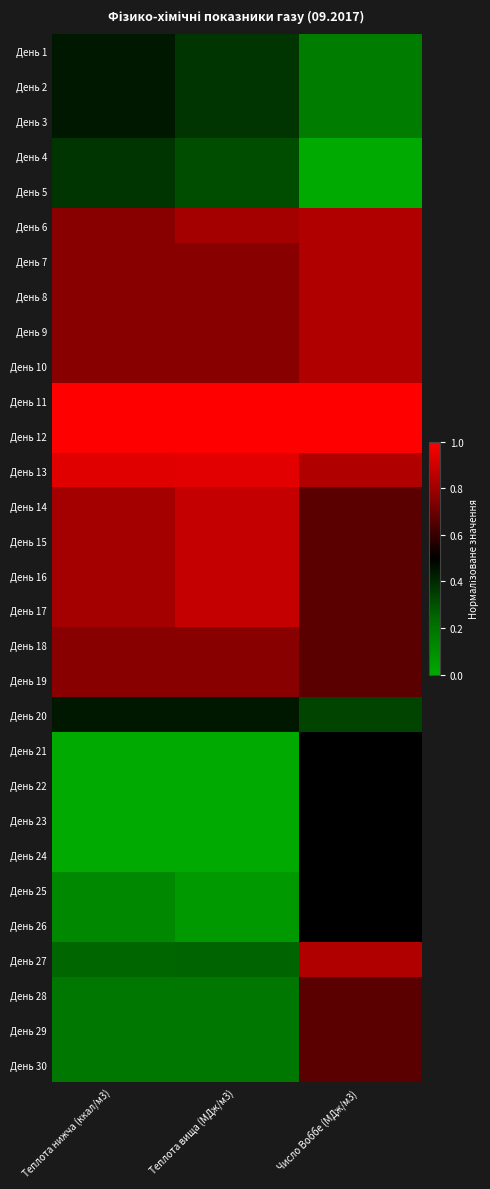

Reading left to right, transcribe all the data shown in this chart.

День 1: Теплота нижча (ккал/м3)=0.4	Теплота вища (МДж/м3)=0.4	Число Воббе (МДж/м3)=0.2
День 2: Теплота нижча (ккал/м3)=0.4	Теплота вища (МДж/м3)=0.4	Число Воббе (МДж/м3)=0.2
День 3: Теплота нижча (ккал/м3)=0.4	Теплота вища (МДж/м3)=0.4	Число Воббе (МДж/м3)=0.2
День 4: Теплота нижча (ккал/м3)=0.4	Теплота вища (МДж/м3)=0.3	Число Воббе (МДж/м3)=0.0
День 5: Теплота нижча (ккал/м3)=0.4	Теплота вища (МДж/м3)=0.3	Число Воббе (МДж/м3)=0.0
День 6: Теплота нижча (ккал/м3)=0.8	Теплота вища (МДж/м3)=0.8	Число Воббе (МДж/м3)=0.8
День 7: Теплота нижча (ккал/м3)=0.8	Теплота вища (МДж/м3)=0.8	Число Воббе (МДж/м3)=0.8
День 8: Теплота нижча (ккал/м3)=0.8	Теплота вища (МДж/м3)=0.8	Число Воббе (МДж/м3)=0.8
День 9: Теплота нижча (ккал/м3)=0.8	Теплота вища (МДж/м3)=0.8	Число Воббе (МДж/м3)=0.8
День 10: Теплота нижча (ккал/м3)=0.8	Теплота вища (МДж/м3)=0.8	Число Воббе (МДж/м3)=0.8
День 11: Теплота нижча (ккал/м3)=1.0	Теплота вища (МДж/м3)=1.0	Число Воббе (МДж/м3)=1.0
День 12: Теплота нижча (ккал/м3)=1.0	Теплота вища (МДж/м3)=1.0	Число Воббе (МДж/м3)=1.0
День 13: Теплота нижча (ккал/м3)=0.9	Теплота вища (МДж/м3)=0.9	Число Воббе (МДж/м3)=0.8
День 14: Теплота нижча (ккал/м3)=0.8	Теплота вища (МДж/м3)=0.9	Число Воббе (МДж/м3)=0.7
День 15: Теплота нижча (ккал/м3)=0.8	Теплота вища (МДж/м3)=0.9	Число Воббе (МДж/м3)=0.7
День 16: Теплота нижча (ккал/м3)=0.8	Теплота вища (МДж/м3)=0.9	Число Воббе (МДж/м3)=0.7
День 17: Теплота нижча (ккал/м3)=0.8	Теплота вища (МДж/м3)=0.9	Число Воббе (МДж/м3)=0.7
День 18: Теплота нижча (ккал/м3)=0.8	Теплота вища (МДж/м3)=0.8	Число Воббе (МДж/м3)=0.7
День 19: Теплота нижча (ккал/м3)=0.8	Теплота вища (МДж/м3)=0.8	Число Воббе (МДж/м3)=0.7
День 20: Теплота нижча (ккал/м3)=0.4	Теплота вища (МДж/м3)=0.4	Число Воббе (МДж/м3)=0.3
День 21: Теплота нижча (ккал/м3)=0.0	Теплота вища (МДж/м3)=0.0	Число Воббе (МДж/м3)=0.5
День 22: Теплота нижча (ккал/м3)=0.0	Теплота вища (МДж/м3)=0.0	Число Воббе (МДж/м3)=0.5
День 23: Теплота нижча (ккал/м3)=0.0	Теплота вища (МДж/м3)=0.0	Число Воббе (МДж/м3)=0.5
День 24: Теплота нижча (ккал/м3)=0.0	Теплота вища (МДж/м3)=0.0	Число Воббе (МДж/м3)=0.5
День 25: Теплота нижча (ккал/м3)=0.1	Теплота вища (МДж/м3)=0.1	Число Воббе (МДж/м3)=0.5
День 26: Теплота нижча (ккал/м3)=0.1	Теплота вища (МДж/м3)=0.1	Число Воббе (МДж/м3)=0.5
День 27: Теплота нижча (ккал/м3)=0.2	Теплота вища (МДж/м3)=0.2	Число Воббе (МДж/м3)=0.8
День 28: Теплота нижча (ккал/м3)=0.2	Теплота вища (МДж/м3)=0.2	Число Воббе (МДж/м3)=0.7
День 29: Теплота нижча (ккал/м3)=0.2	Теплота вища (МДж/м3)=0.2	Число Воббе (МДж/м3)=0.7
День 30: Теплота нижча (ккал/м3)=0.2	Теплота вища (МДж/м3)=0.2	Число Воббе (МДж/м3)=0.7